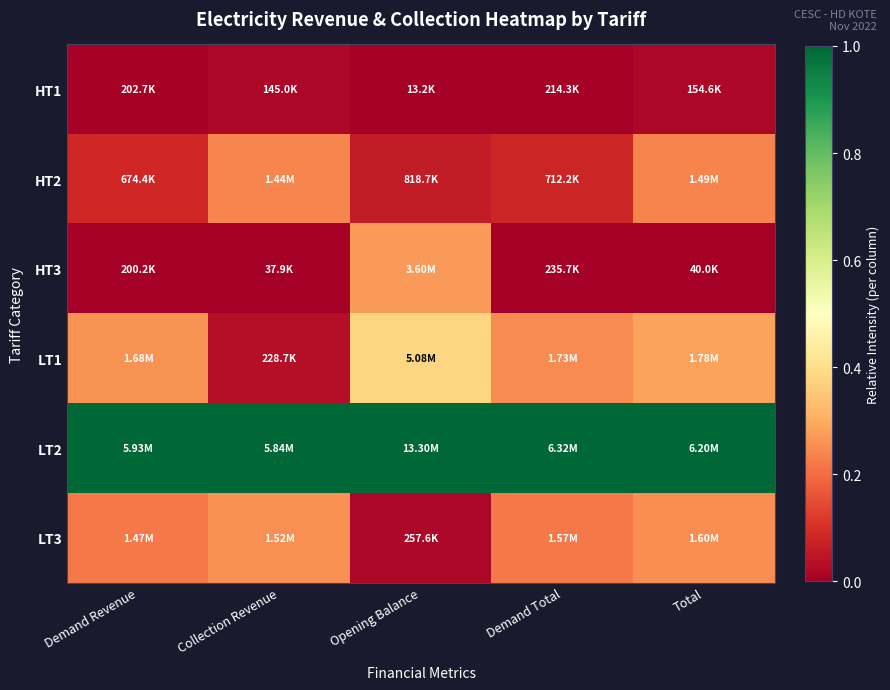

Reading left to right, what are all the values shown in this chart?

HT1: Demand Revenue=0.0	Collection Revenue=0.0	Opening Balance=0.0	Demand Total=0.0	Total=0.0
HT2: Demand Revenue=0.1	Collection Revenue=0.2	Opening Balance=0.1	Demand Total=0.1	Total=0.2
HT3: Demand Revenue=0.0	Collection Revenue=0.0	Opening Balance=0.3	Demand Total=0.0	Total=0.0
LT1: Demand Revenue=0.3	Collection Revenue=0.0	Opening Balance=0.4	Demand Total=0.2	Total=0.3
LT2: Demand Revenue=1.0	Collection Revenue=1.0	Opening Balance=1.0	Demand Total=1.0	Total=1.0
LT3: Demand Revenue=0.2	Collection Revenue=0.3	Opening Balance=0.0	Demand Total=0.2	Total=0.3